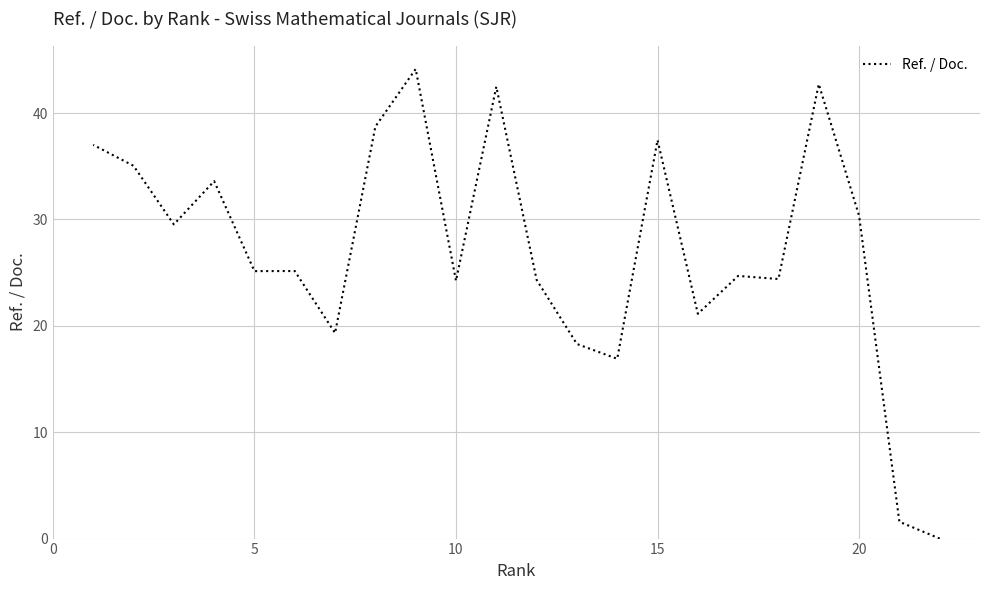

True or false: there are more than 2 points higher than both neighbors.

True